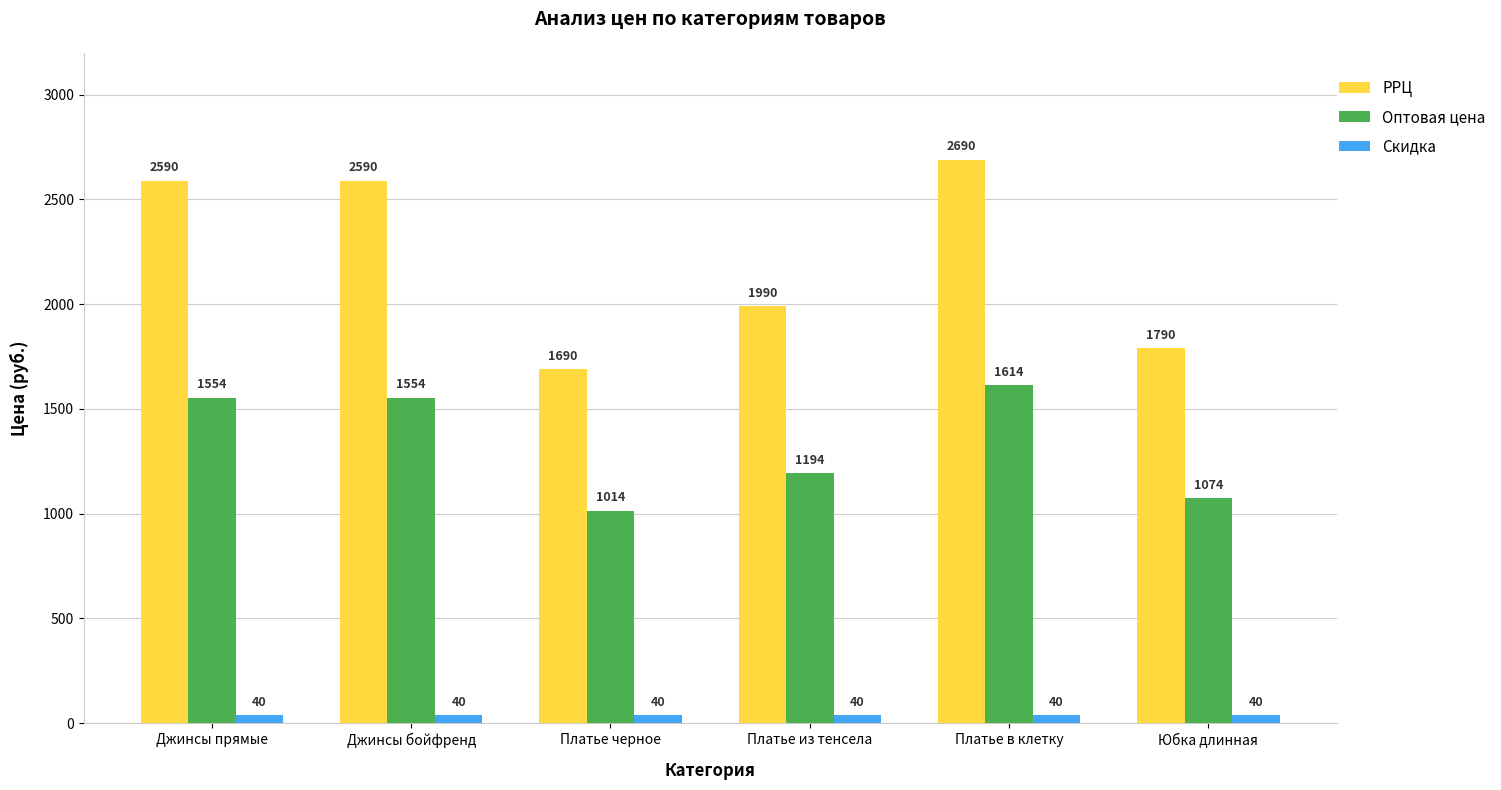

At Платье из тенсела, list the series in order from smallest to largest.

Скидка, Оптовая цена, РРЦ